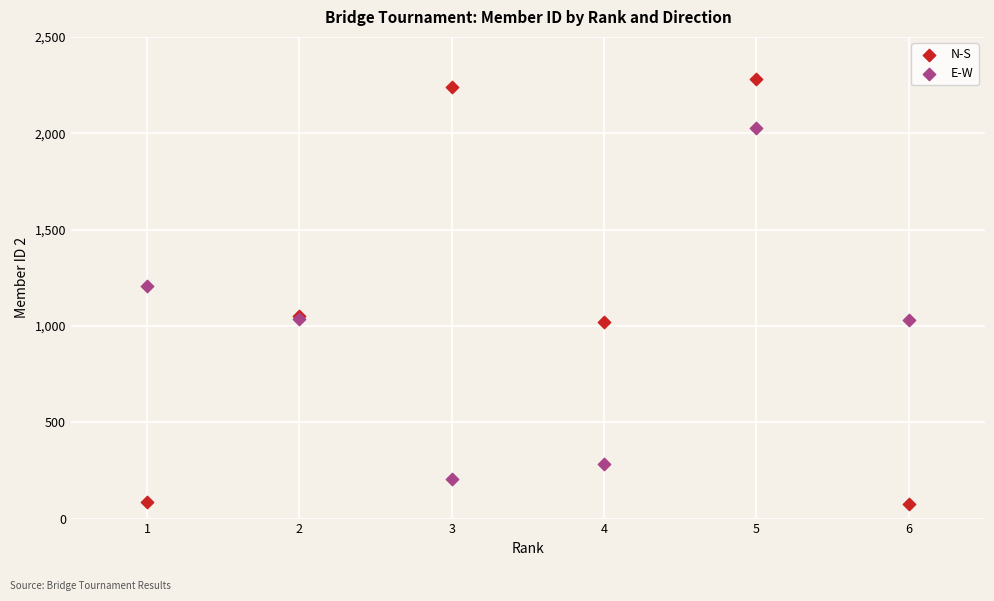

Which series reaches the maximum Y coordinate?

N-S